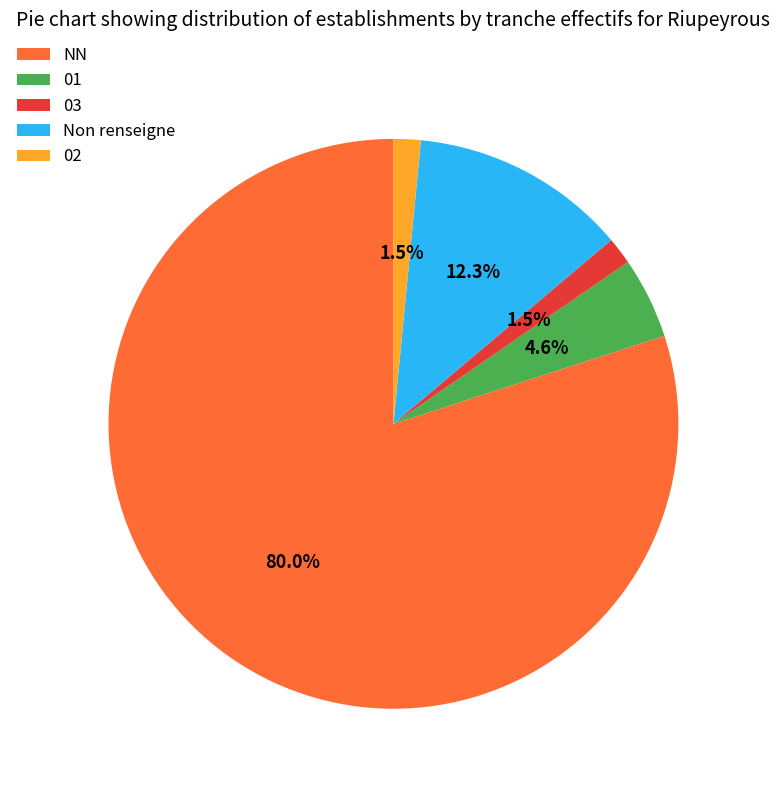

Which slice is the largest?

NN